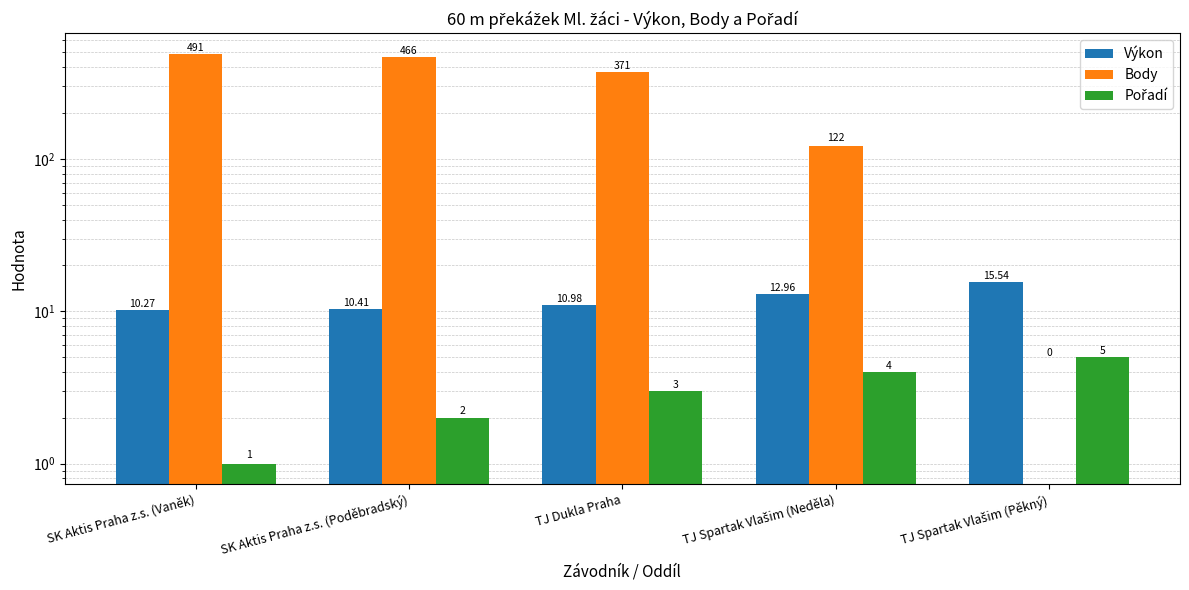

How many Pořadí values are between 2 and 4?

3